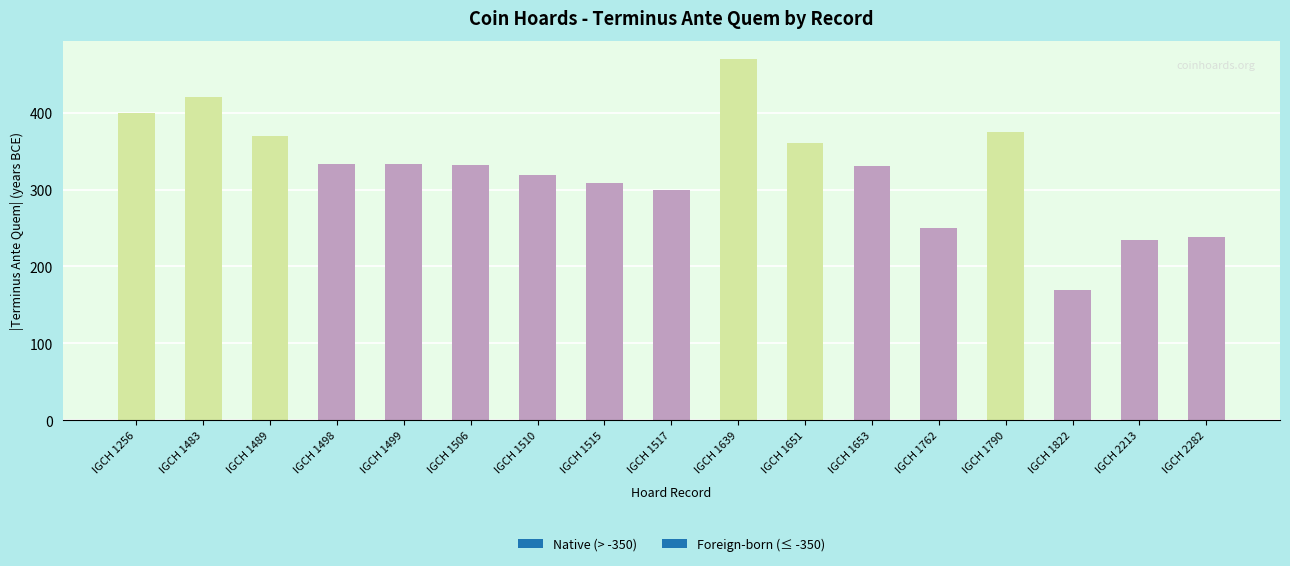

What is the difference between the maximum and minimum values?

300